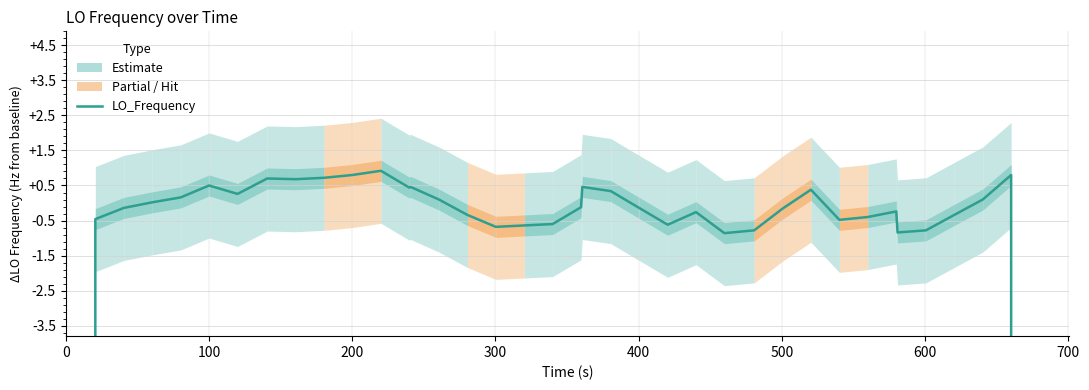

What is the difference between the maximum and minimum values?

114418801.9